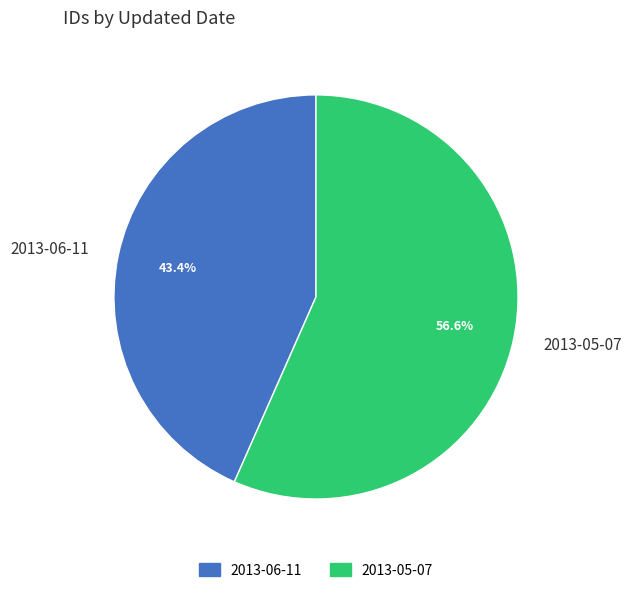

Does 2013-05-07 account for over 50% of the chart?

Yes